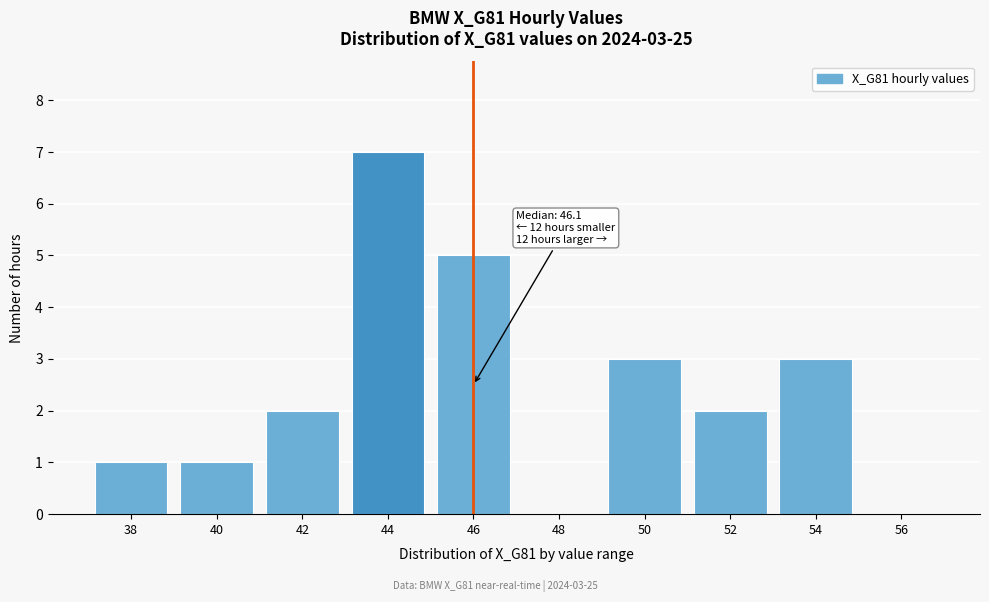

Reading left to right, transcribe all the data shown in this chart.

38=1	40=1	42=2	44=7	46=5	48=0	50=3	52=2	54=3	56=0